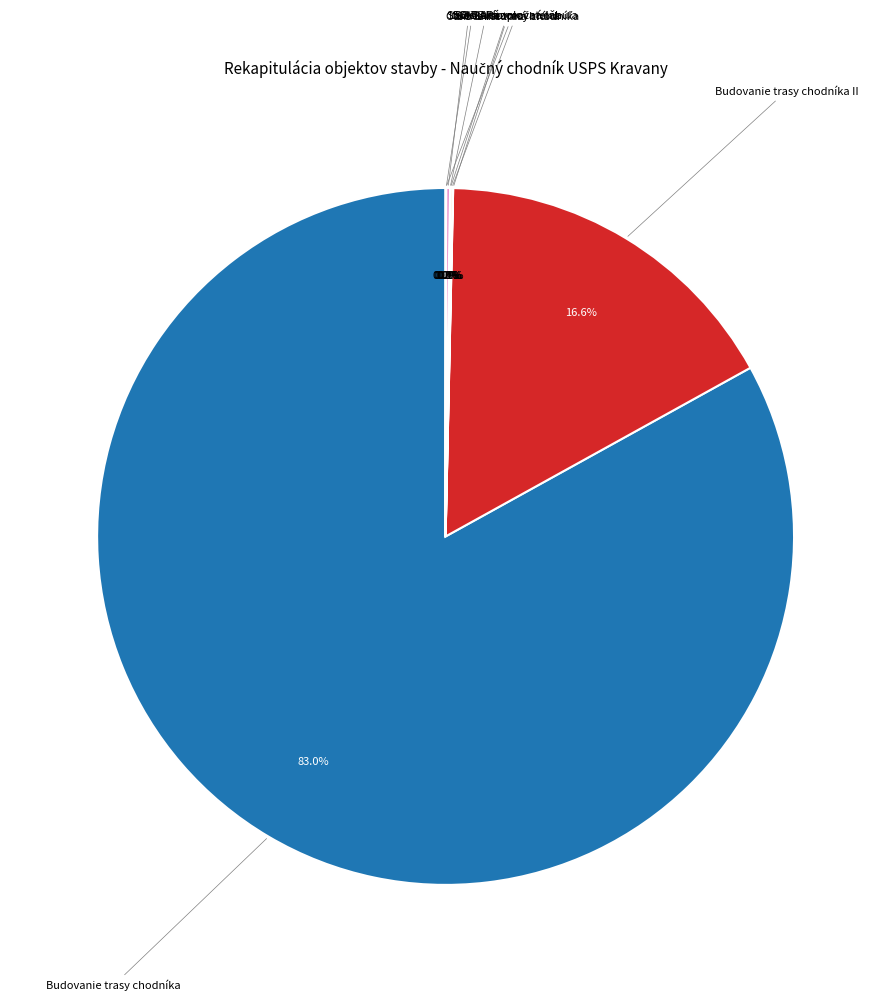

Does any single category account for the majority?

Yes